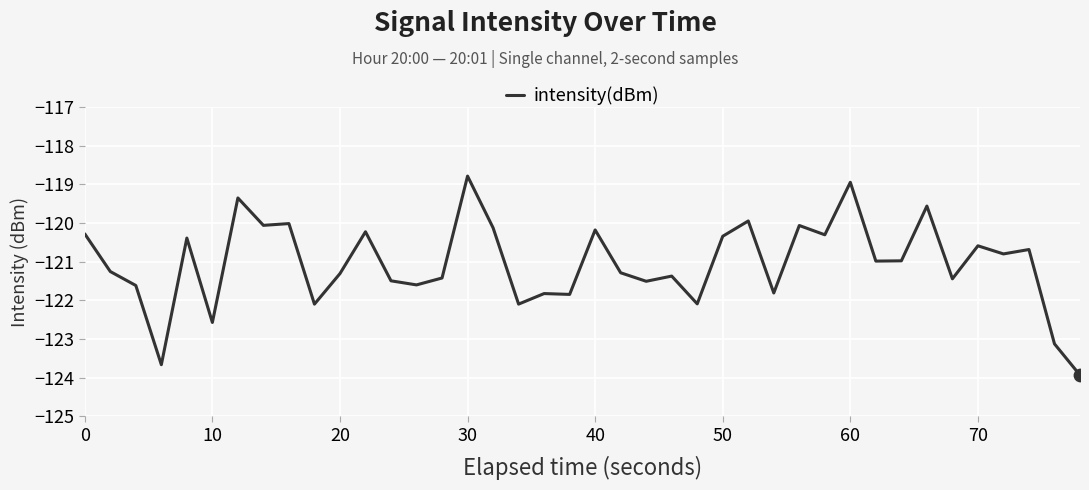

What is the minimum value shown in the chart?

-123.9